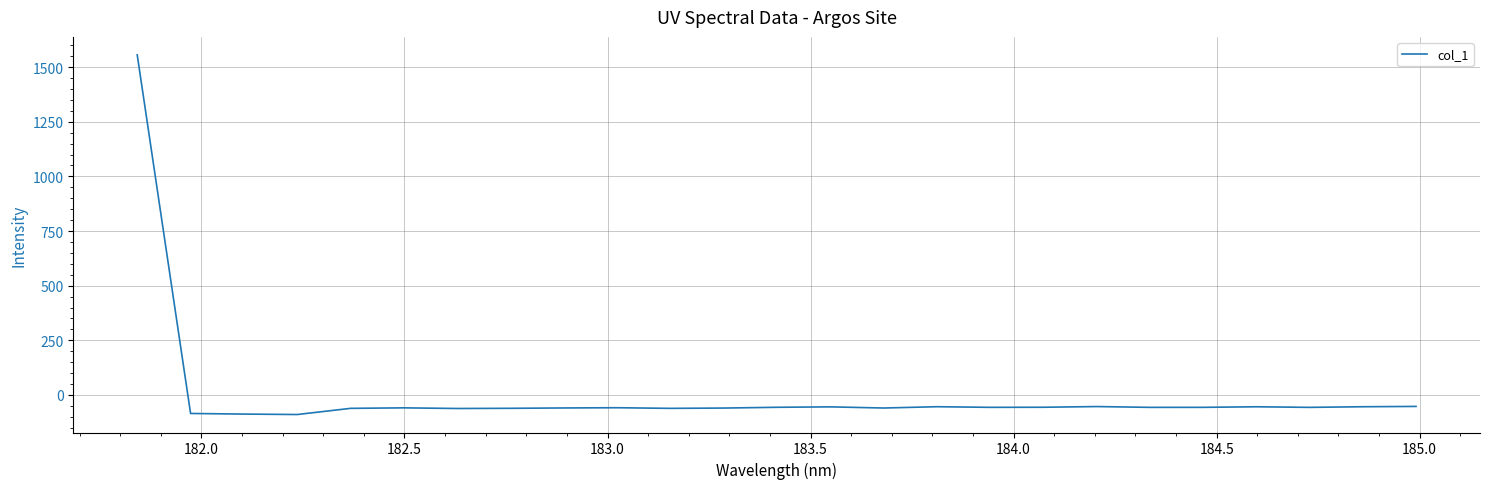

What is the minimum value shown in the chart?

-89.7